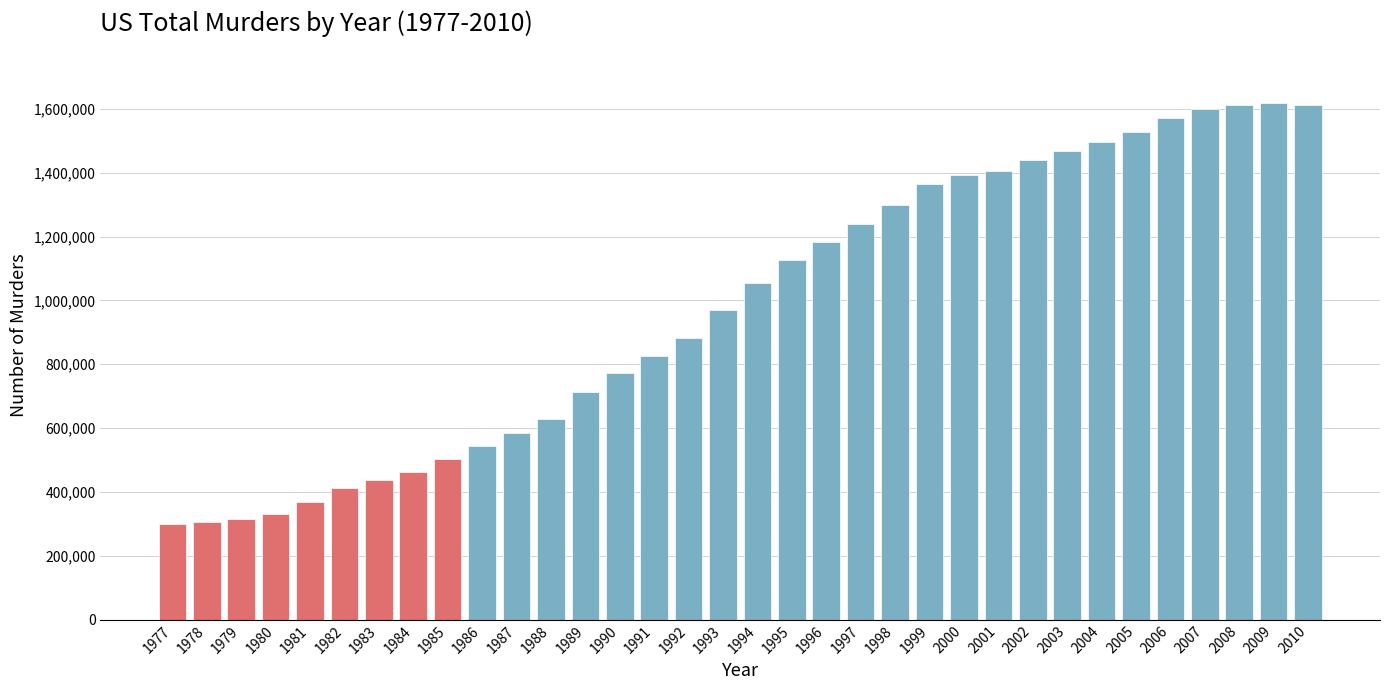

What is the change in value from 1977 to 1999?

+1063677